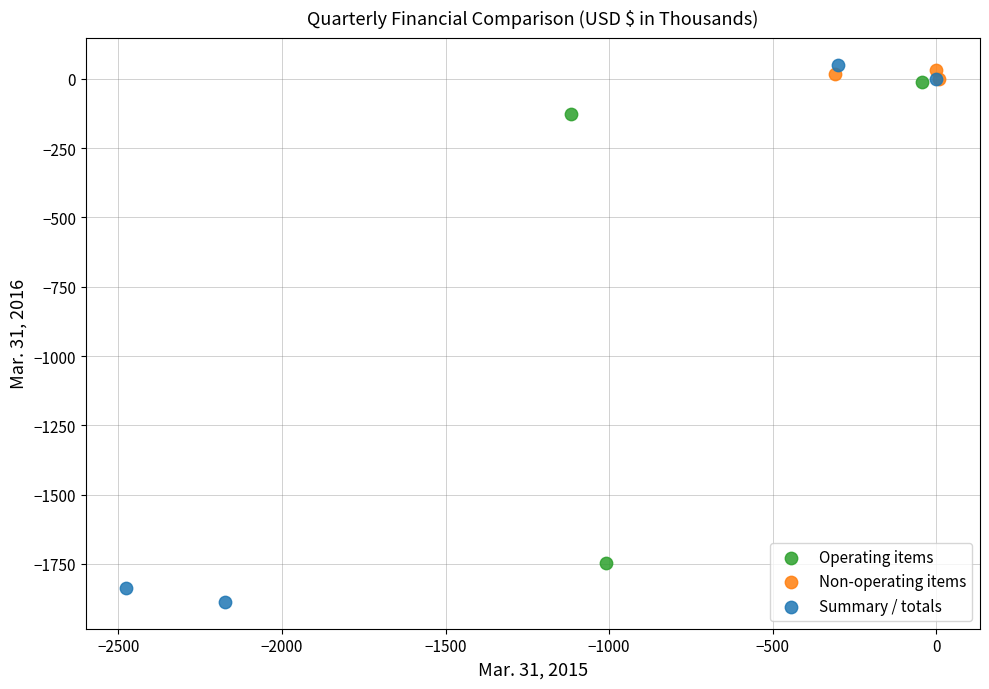

Which series has the widest spread of Y values?

Summary / totals